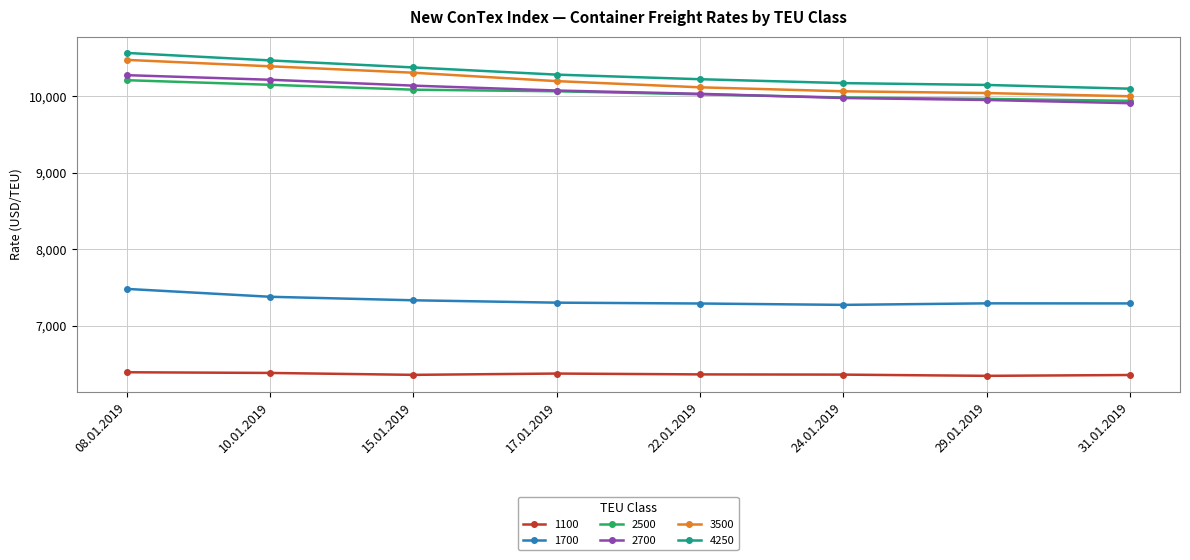

True or false: 4250 has a value of 10225 at 22.01.2019.

True